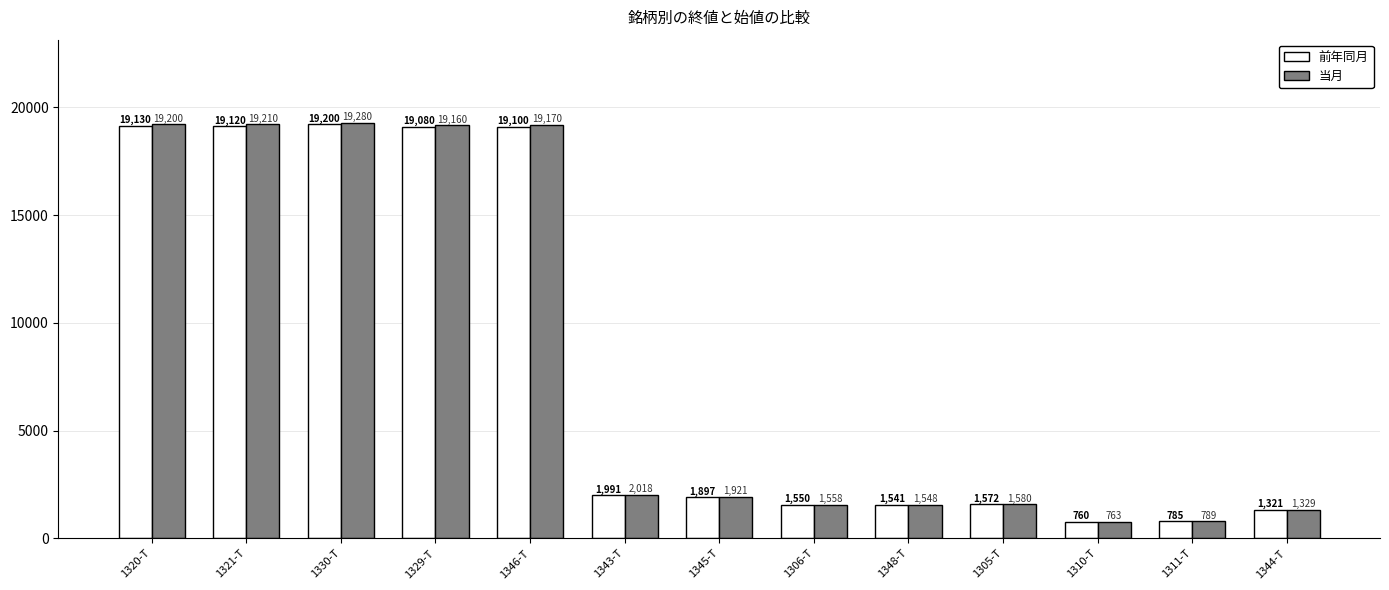

What is the label of the 6th bar from the left?

1343-T